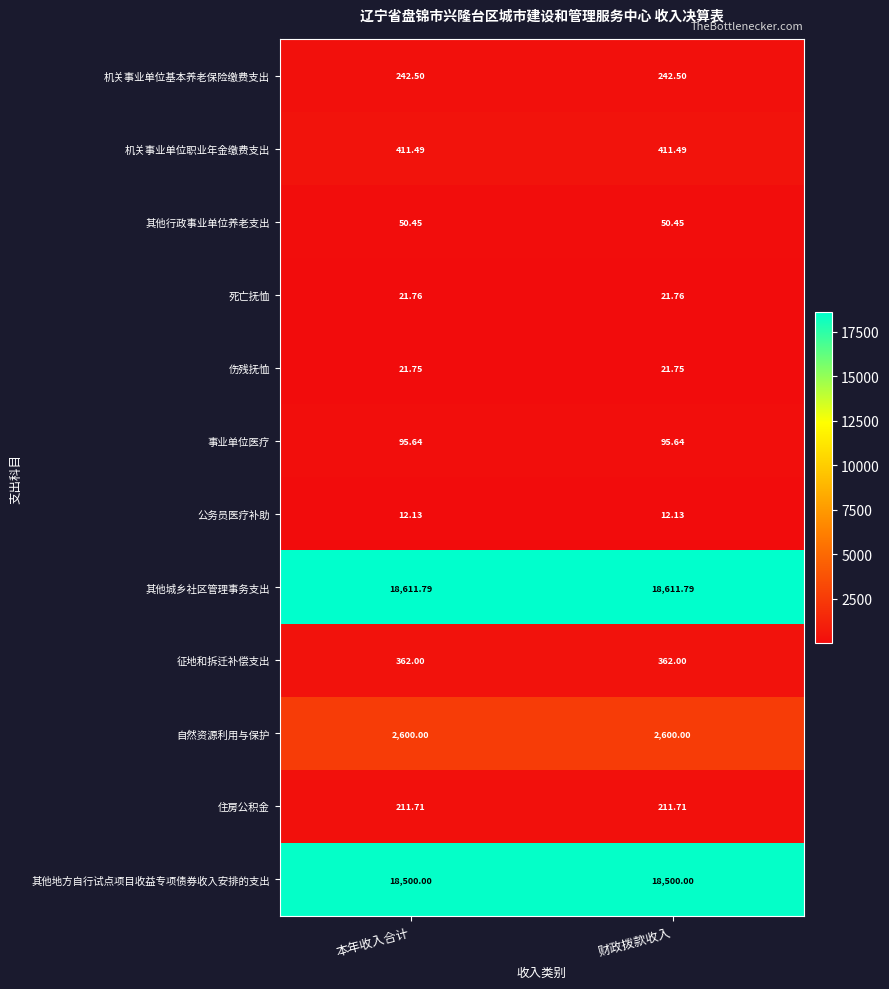

Count the number of data series in this chart.

12